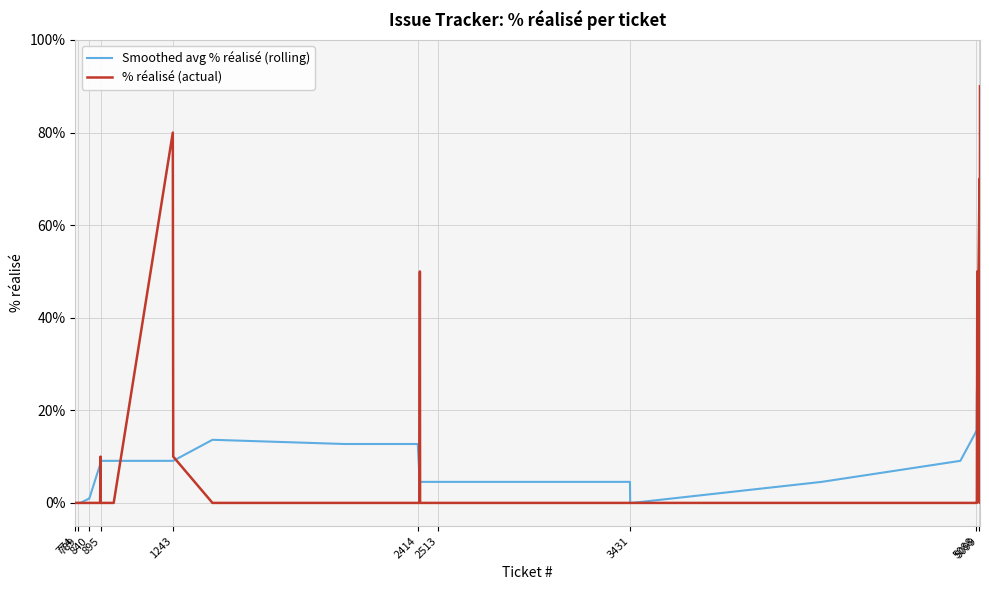

What is the maximum value for Smoothed avg % réalisé (rolling)?

43.3